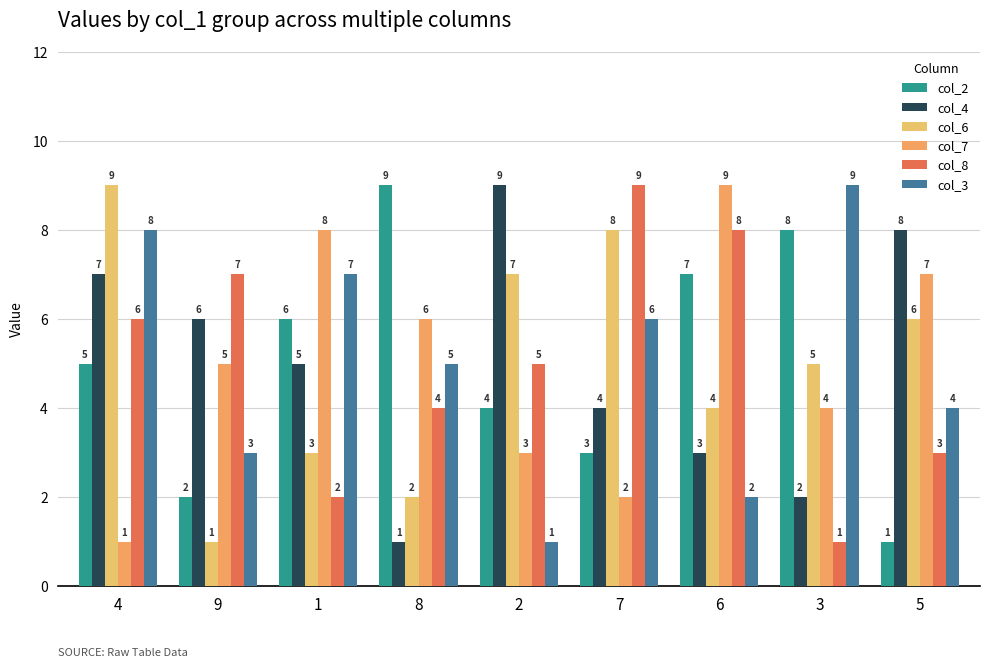

Is it true that col_3 equals 3 at 1?

False